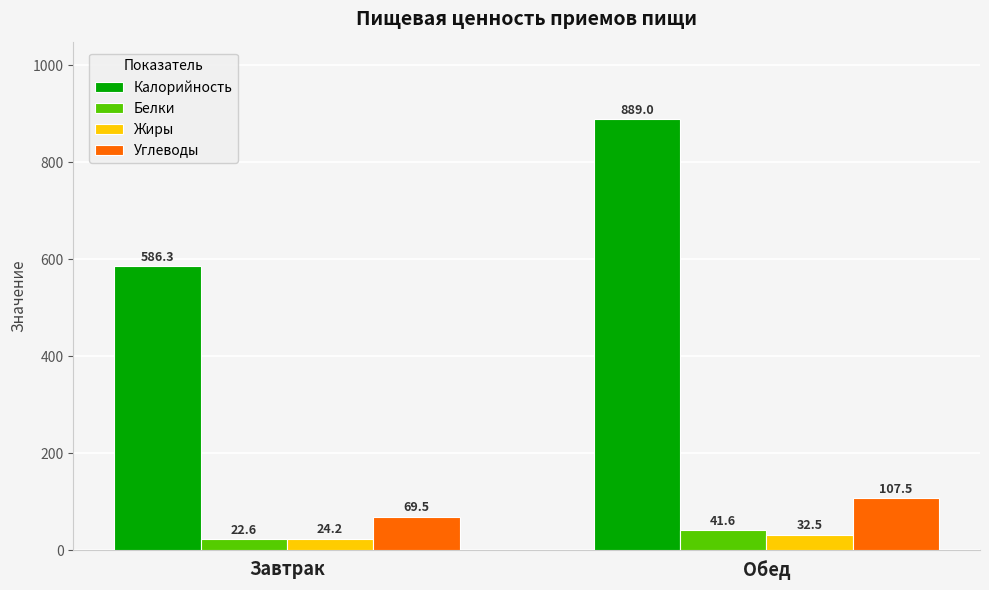

What are all the series names shown in the legend?

Калорийность, Белки, Жиры, Углеводы